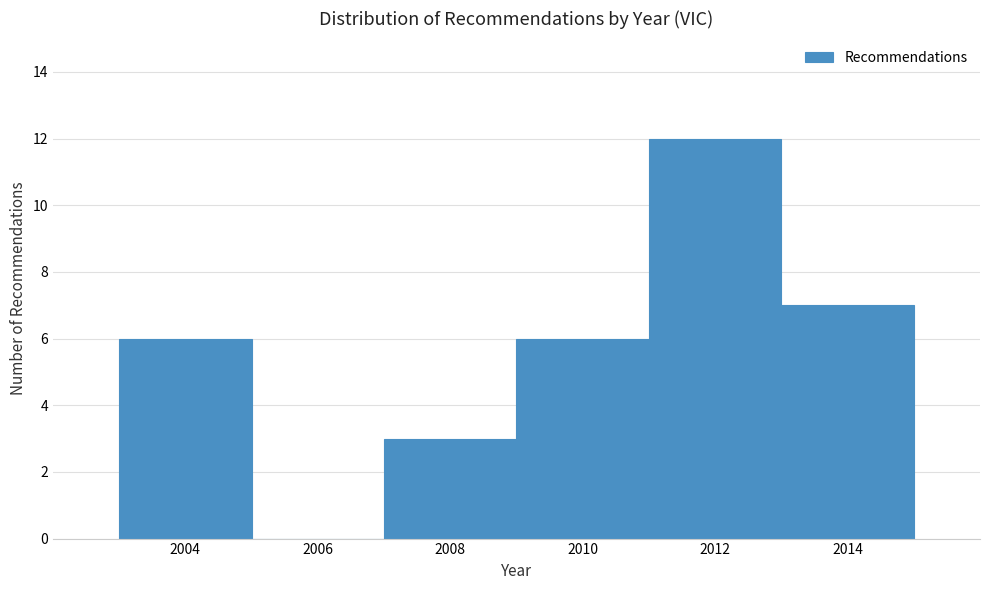

Reading left to right, extract all data points from this chart.

2004=6	2006=0	2008=3	2010=6	2012=12	2014=7